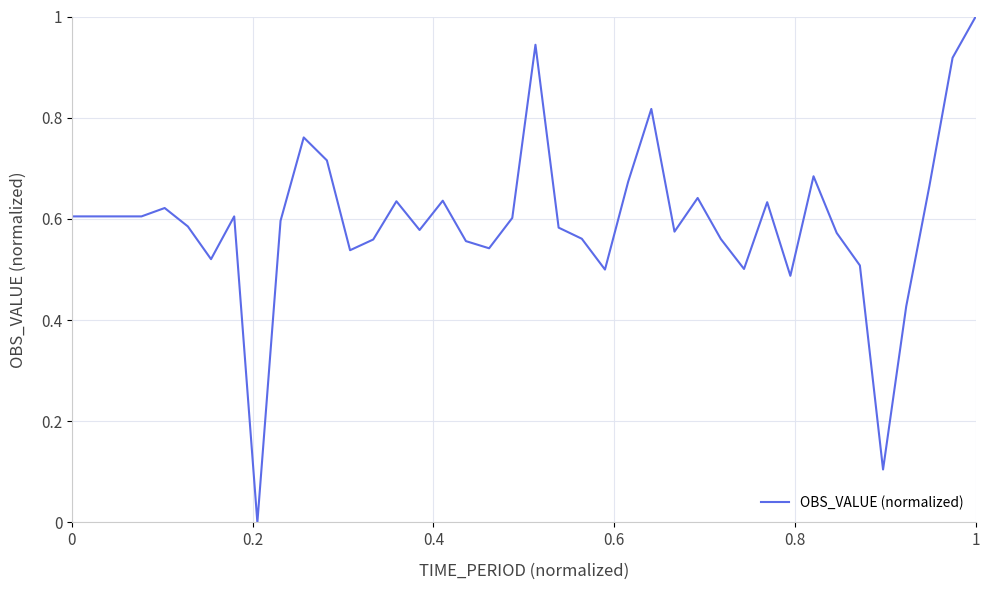

What is the maximum value shown in the chart?

1.0